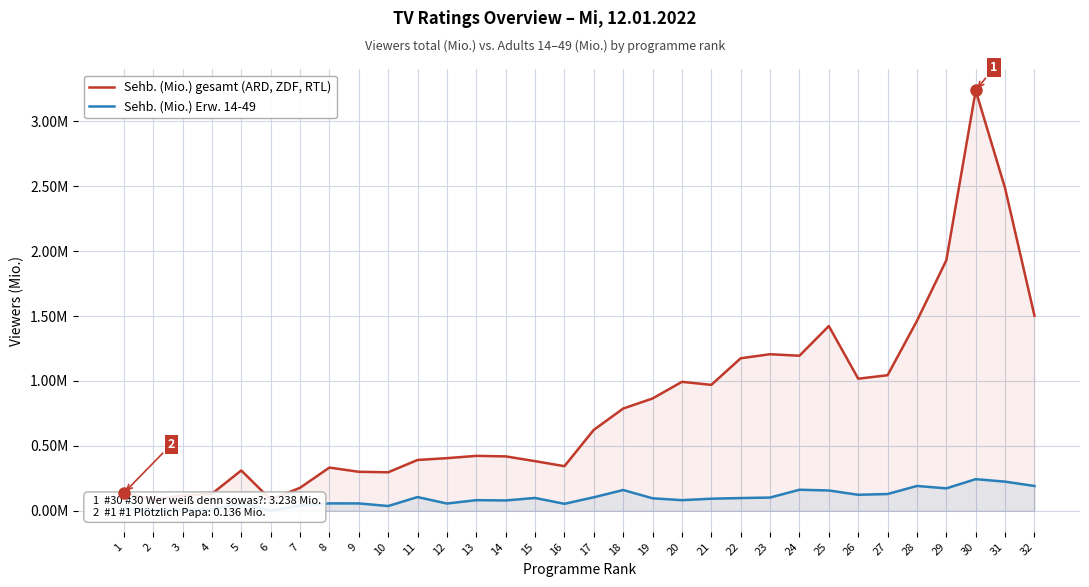

Which has a higher value, 20 or 32?

32